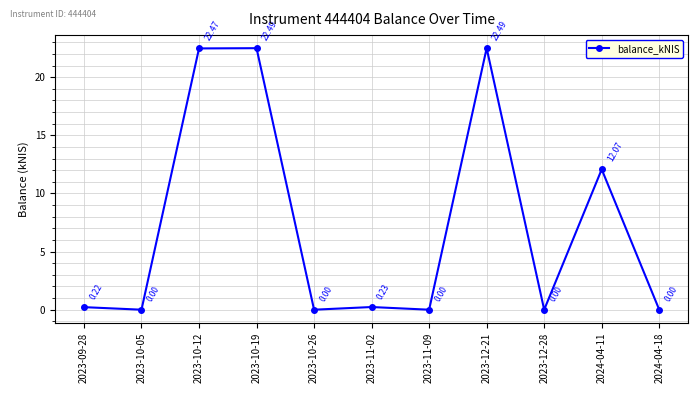

What is the label of the 7th point from the right?

2023-10-26